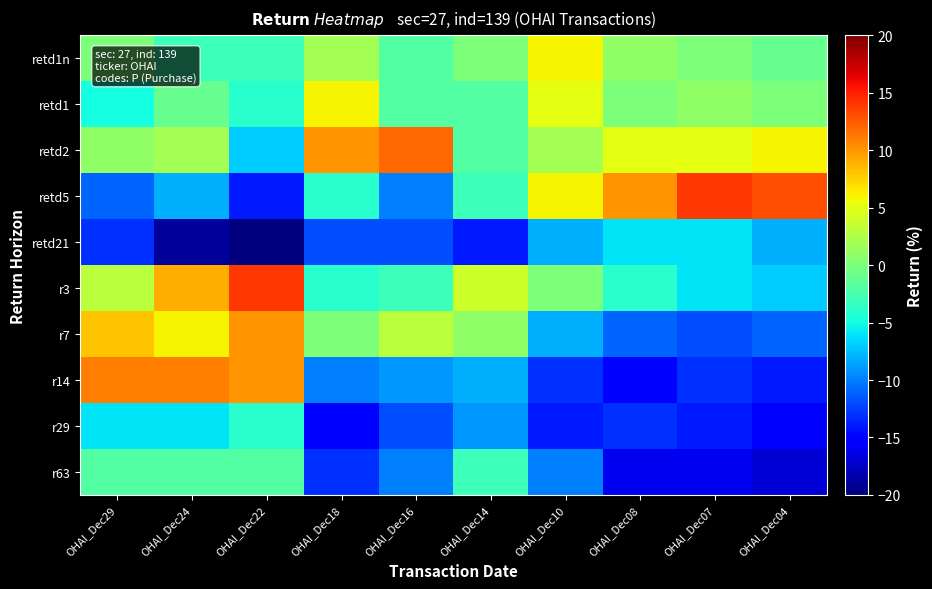

How many series are shown in this chart?

10